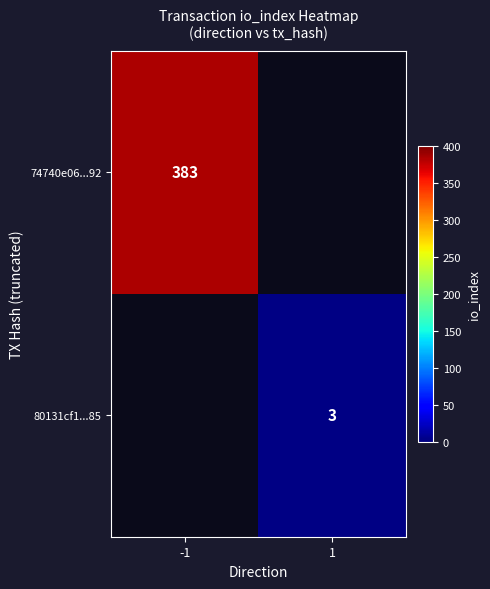

True or false: 74740e06...92 has a value of 98 at -1.

False